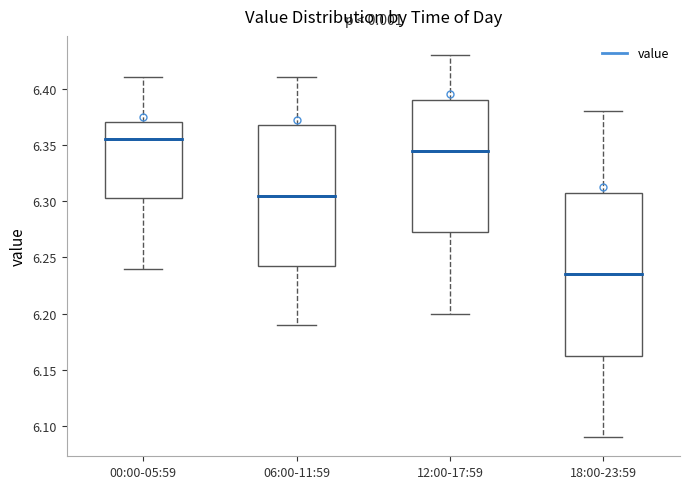

Reading left to right, transcribe this box plot: for each box, give where its median line is, the range the box spans, and where its two whiskers end, as read against the y-axis. The values are not printed on the chart, so give them approximately, as read against the axis.

00:00-05:59: median 6.355, box 6.305 to 6.370, whiskers 6.240 to 6.410
06:00-11:59: median 6.305, box 6.245 to 6.370, whiskers 6.190 to 6.410
12:00-17:59: median 6.345, box 6.275 to 6.390, whiskers 6.200 to 6.430
18:00-23:59: median 6.235, box 6.165 to 6.310, whiskers 6.090 to 6.380